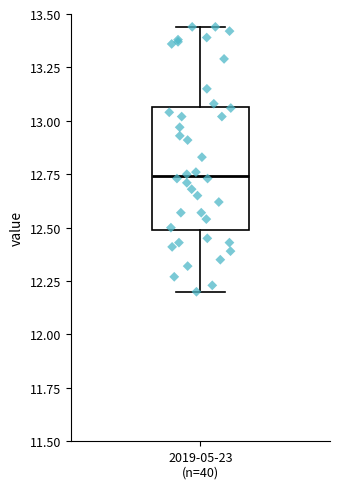

Read this box plot against the y-axis: the position of the median line, the range covered by the box, and the ends of both whiskers. The values are not printed on the chart, so give them approximately, as read against the axis.

median 12.75, box 12.50 to 13.05, whiskers 12.20 to 13.45